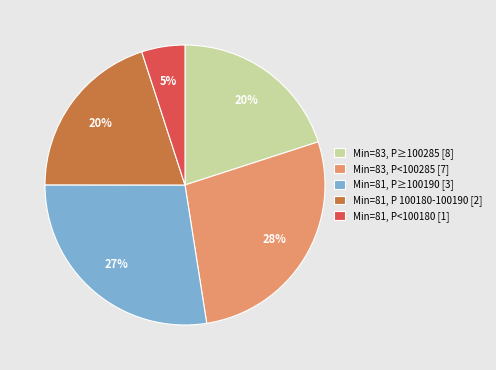

Approximately how many times larger is the value at Min=83, P<100285 [7] compared to Min=81, P≥100190 [3]?

1.0